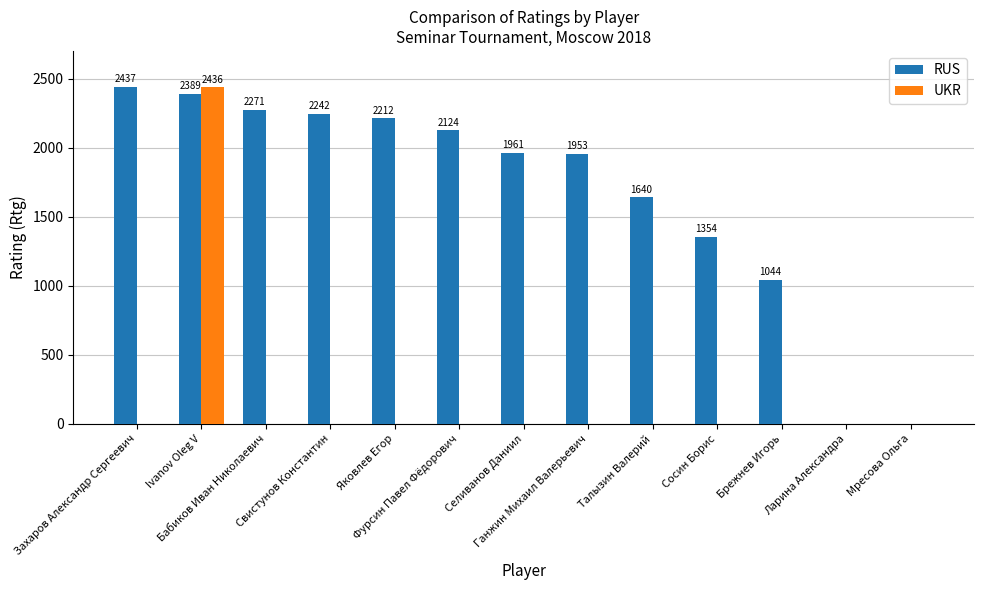

What is the sum of all UKR values?

2436